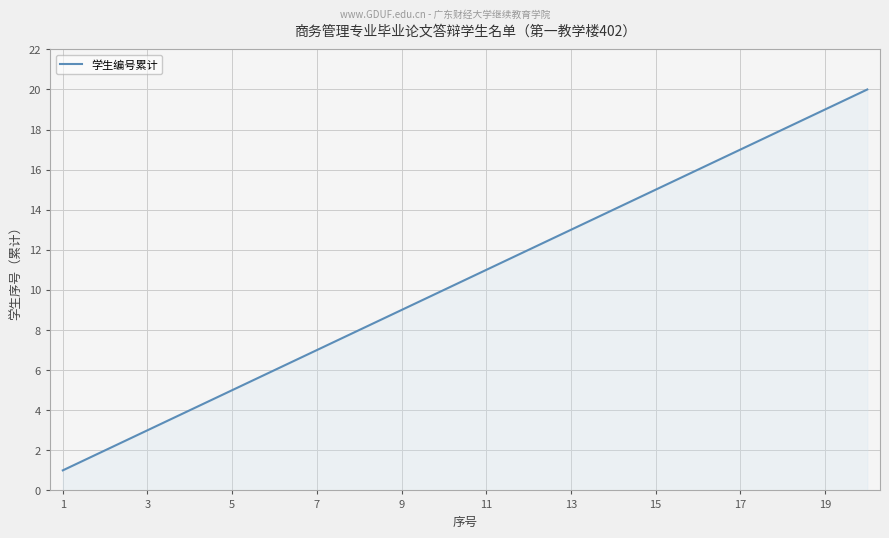

What is the maximum value shown in the chart?

20.0